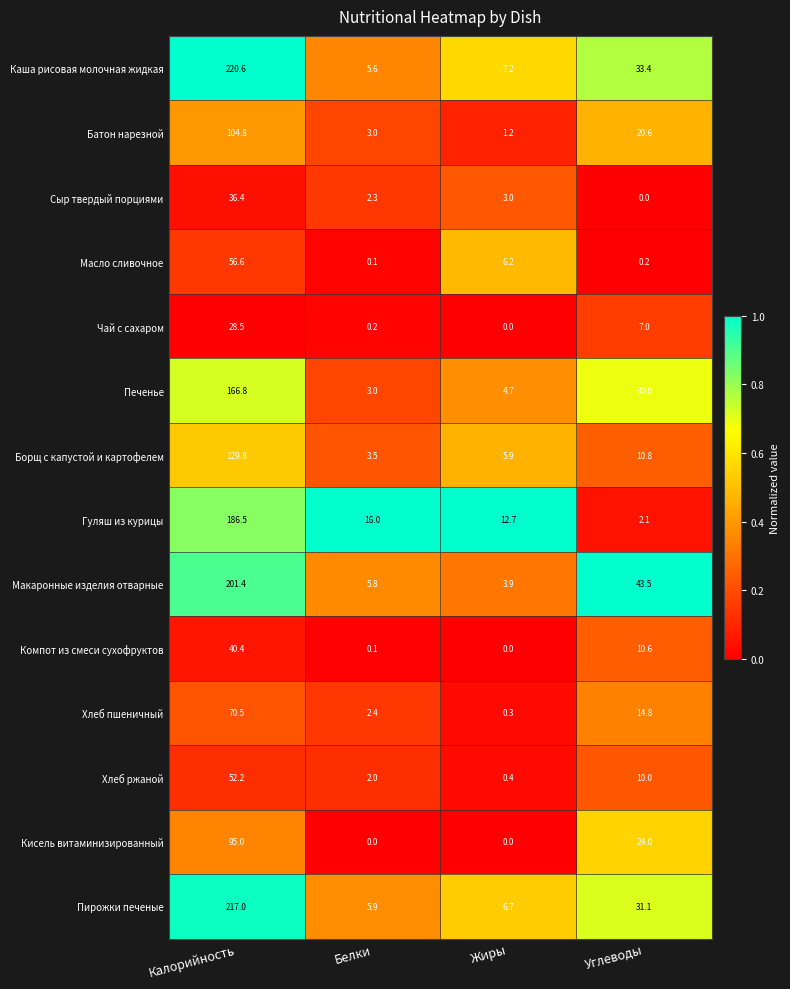

Rank the series by their maximum value, from lowest to highest.

Чай с сахаром, Сыр твердый порциями, Компот из смеси сухофруктов, Хлеб ржаной, Масло сливочное, Хлеб пшеничный, Кисель витаминизированный, Батон нарезной, Борщ с капустой и картофелем, Печенье, Гуляш из курицы, Макаронные изделия отварные, Пирожки печеные, Каша рисовая молочная жидкая